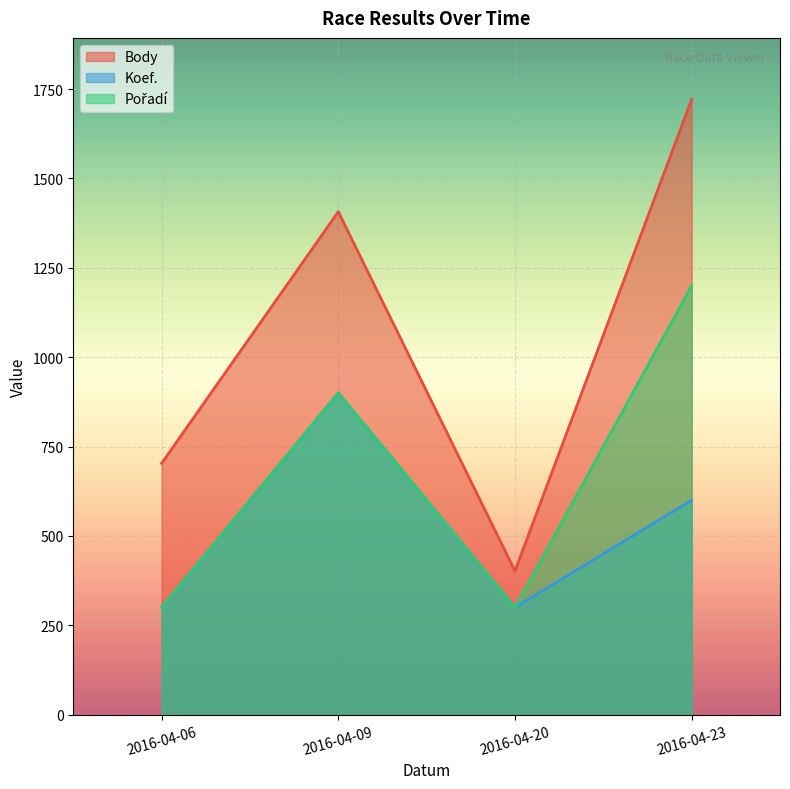

What is the difference between the Pořadí values at 2016-04-23 and 2016-04-20?

900